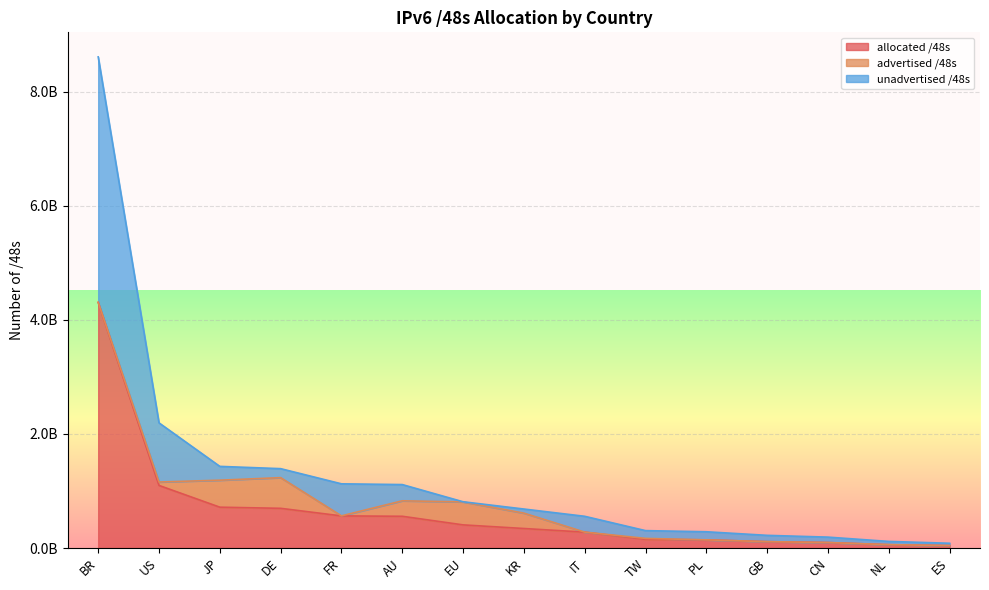

What are all the series names shown in the legend?

allocated /48s, advertised /48s, unadvertised /48s